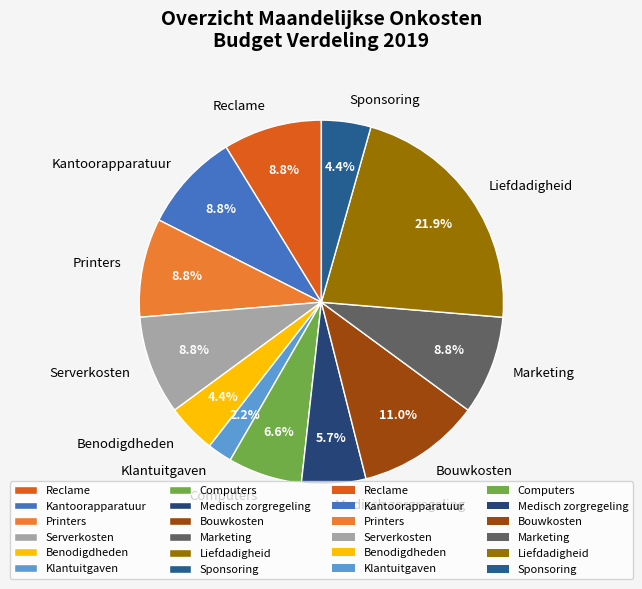

What percentage is the Benodigdheden slice, to the nearest percent?

4%